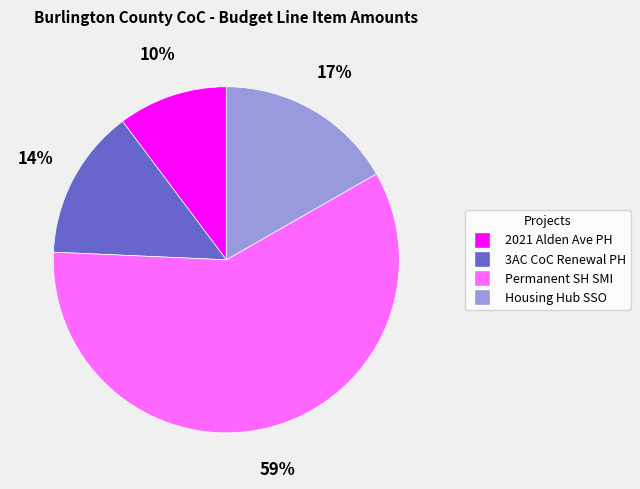

To the nearest percent, what is the difference between the Permanent SH SMI and 2021 Alden Ave PH slice percentages?

49%